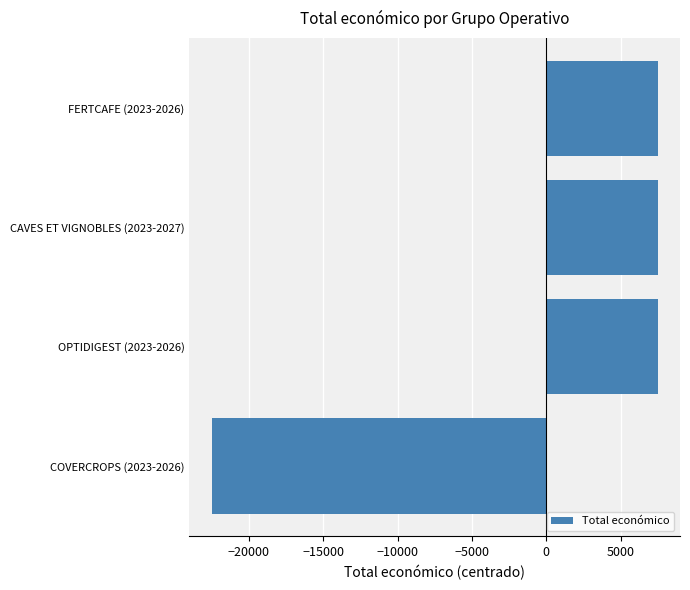

What is the difference between the second highest and minimum values?

30000